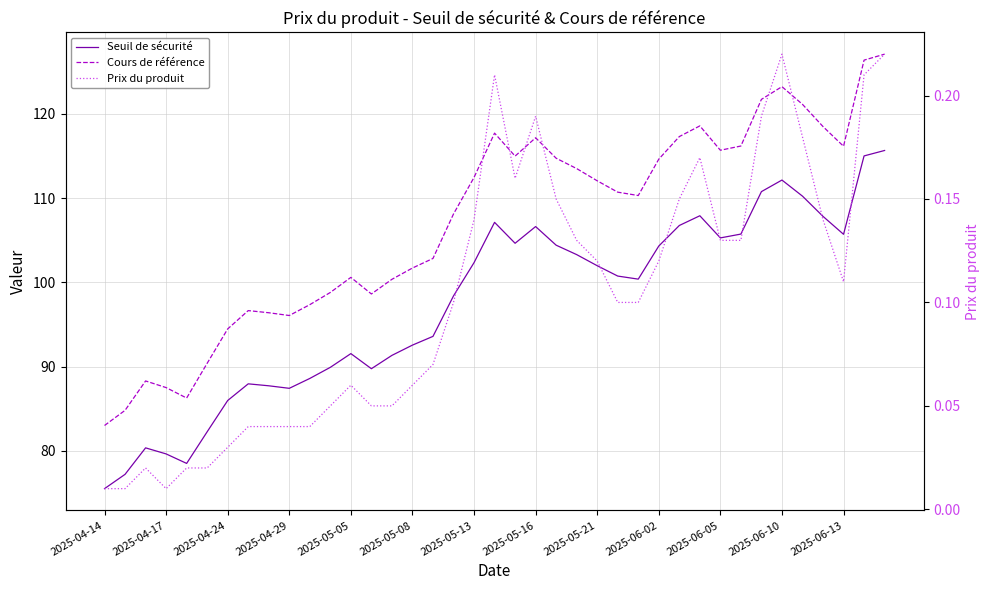

The value of Prix du produit at 20 is 0.1. True or false?

False